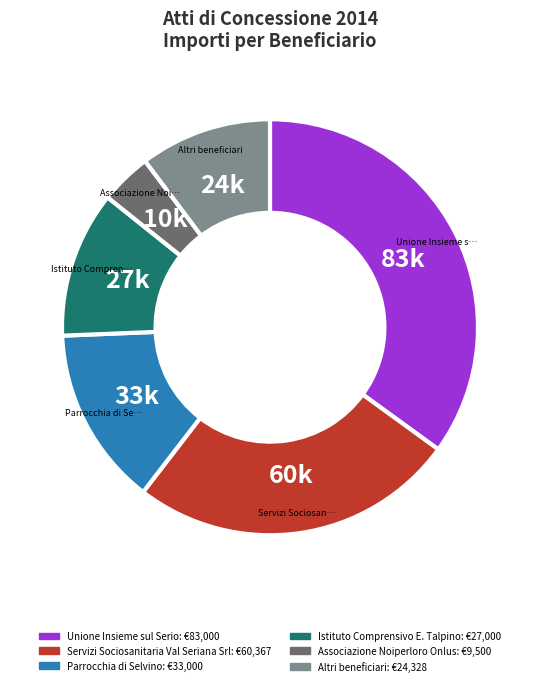

Does any single category account for the majority?

No